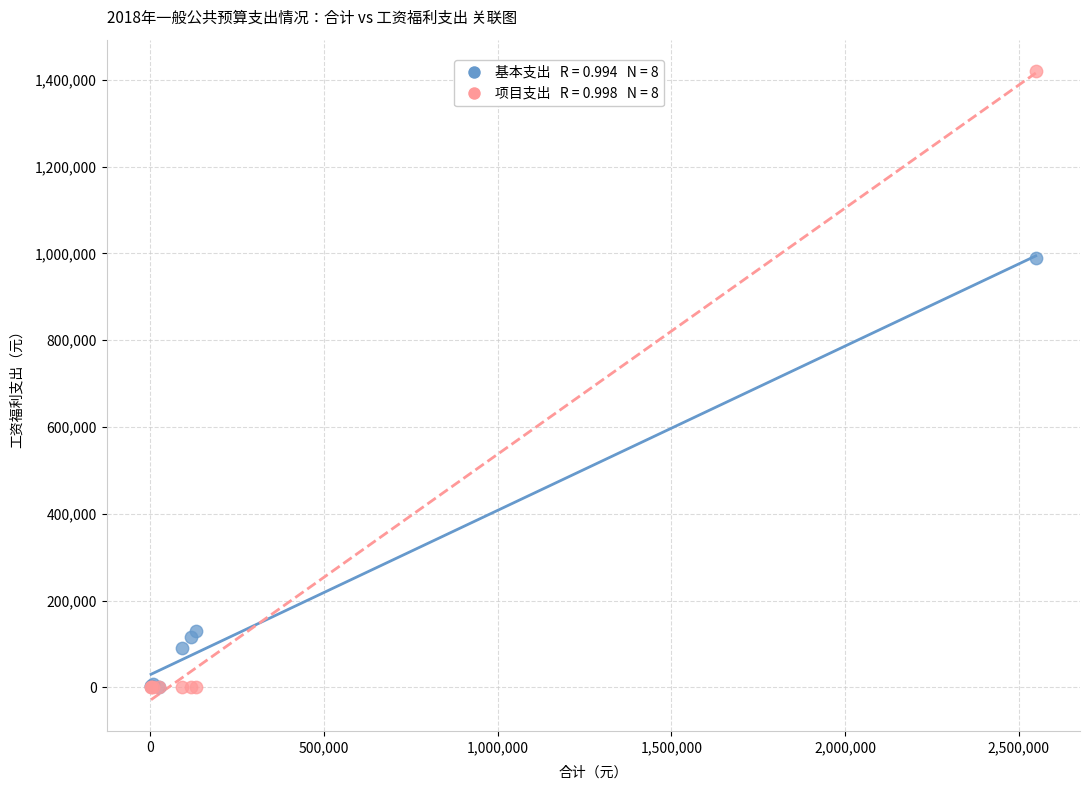

Across all series, what Y value is closest to 710000?

989082.4